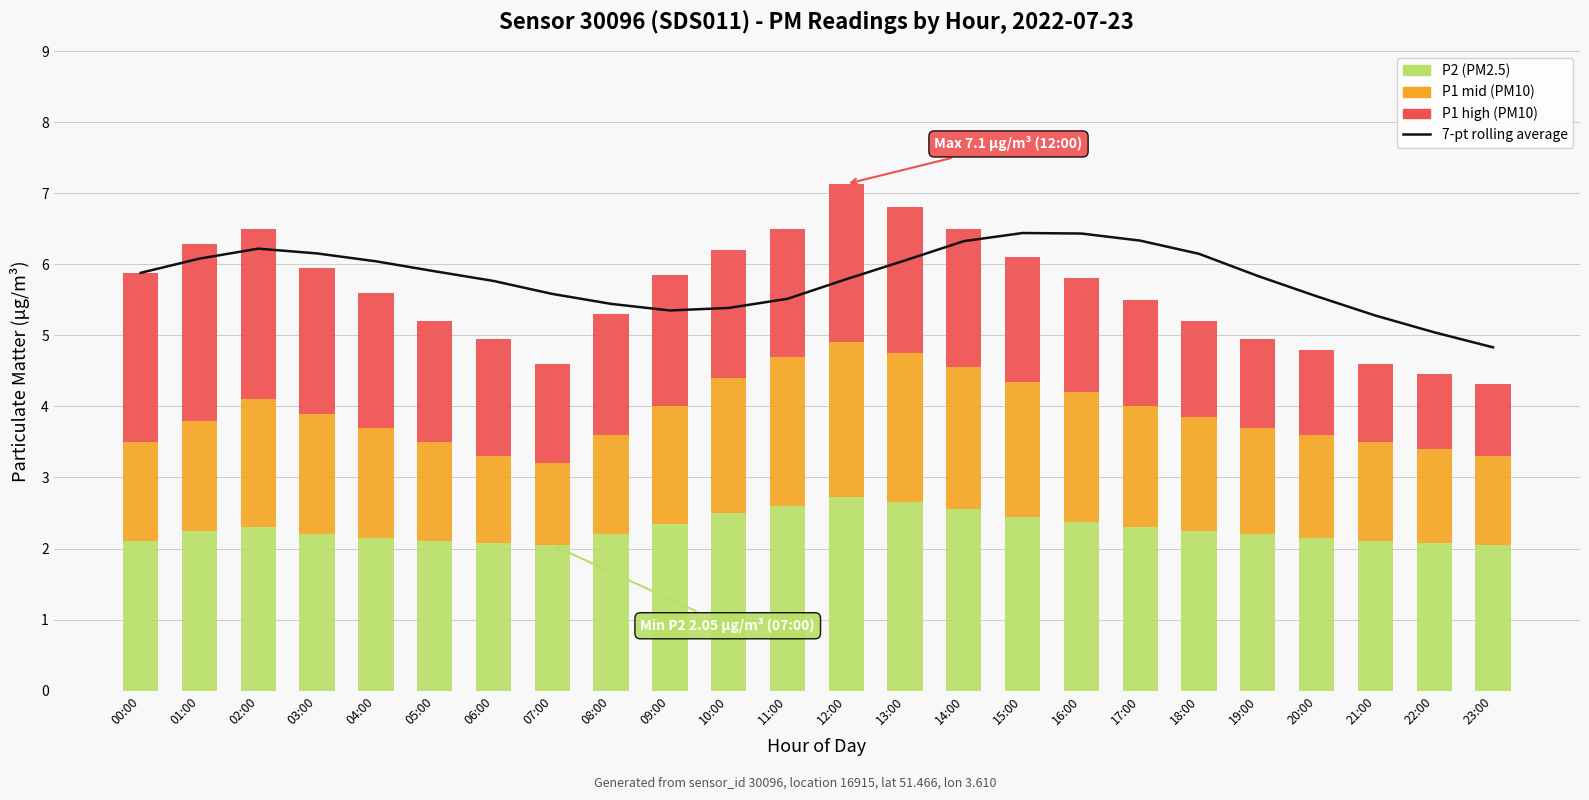

Reading left to right, list all the values displayed in this chart.

7-pt rolling average: 5.9	6.1	6.2	6.2	6.0	5.9	5.8	5.6	5.4	5.3	5.4	5.5	5.8	6.1	6.3	6.4	6.4	6.3	6.1	5.8	5.5	5.3	5.0	4.8
P2: 2.1	2.2	2.3	2.2	2.1	2.1	2.1	2.0	2.2	2.4	2.5	2.6	2.7	2.6	2.5	2.5	2.4	2.3	2.2	2.2	2.1	2.1	2.1	2.0
P1 (mid): 1.4	1.5	1.8	1.7	1.6	1.4	1.2	1.2	1.4	1.6	1.9	2.1	2.2	2.1	2.0	1.9	1.8	1.7	1.6	1.5	1.5	1.4	1.3	1.2
P1 (high): 2.4	2.5	2.4	2.1	1.9	1.7	1.7	1.4	1.7	1.8	1.8	1.8	2.2	2.0	2.0	1.8	1.6	1.5	1.3	1.2	1.2	1.1	1.1	1.0